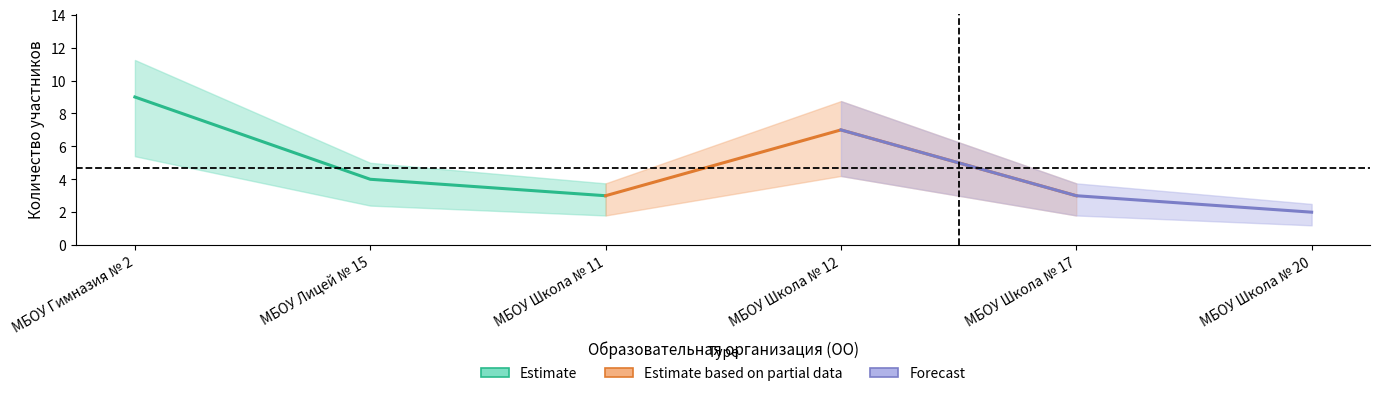

List the series in order of their overall mean, highest first.

Estimate, Estimate based on partial data, Forecast